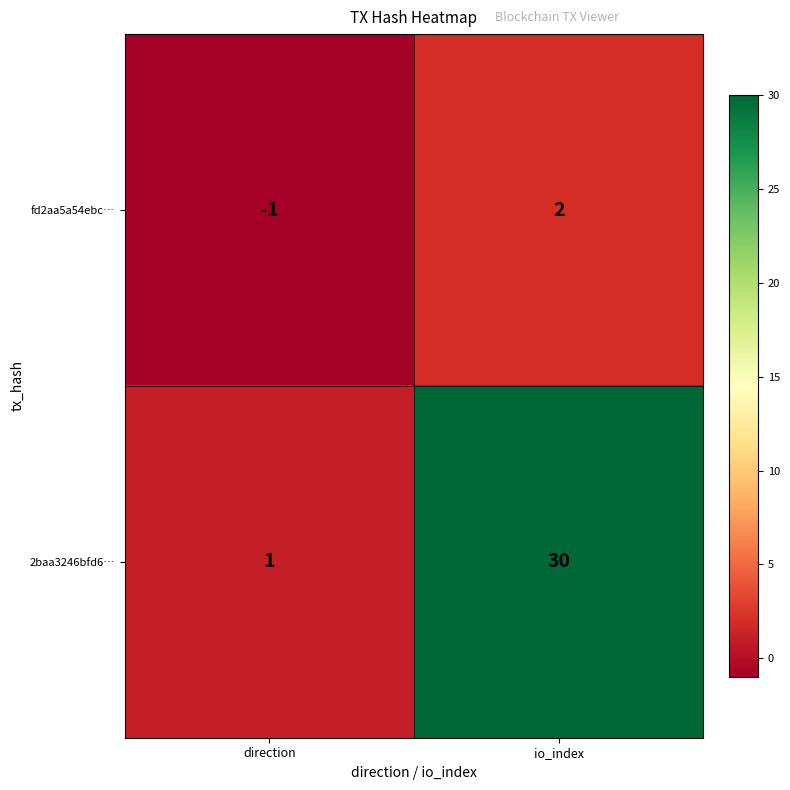

The 2baa3246bfd6… series shows 30 at io_index. True or false?

True